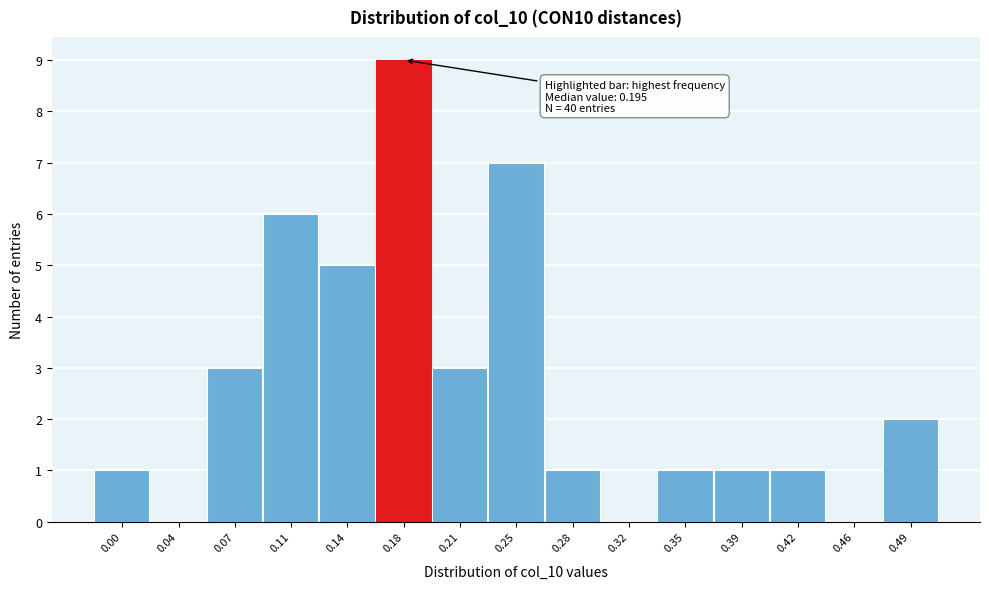

Reading left to right, what are all the values shown in this chart?

0.00=1	0.04=0	0.07=3	0.11=6	0.14=5	0.18=9	0.21=3	0.25=7	0.28=1	0.32=0	0.35=1	0.39=1	0.42=1	0.46=0	0.49=2